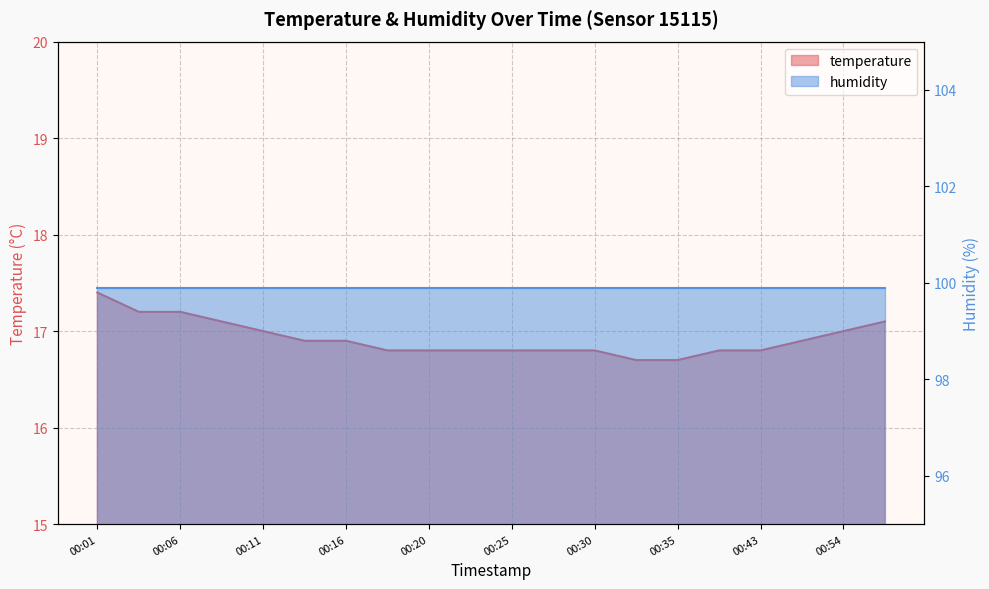

What is the change in value from 00:06 to 00:30?

-0.4